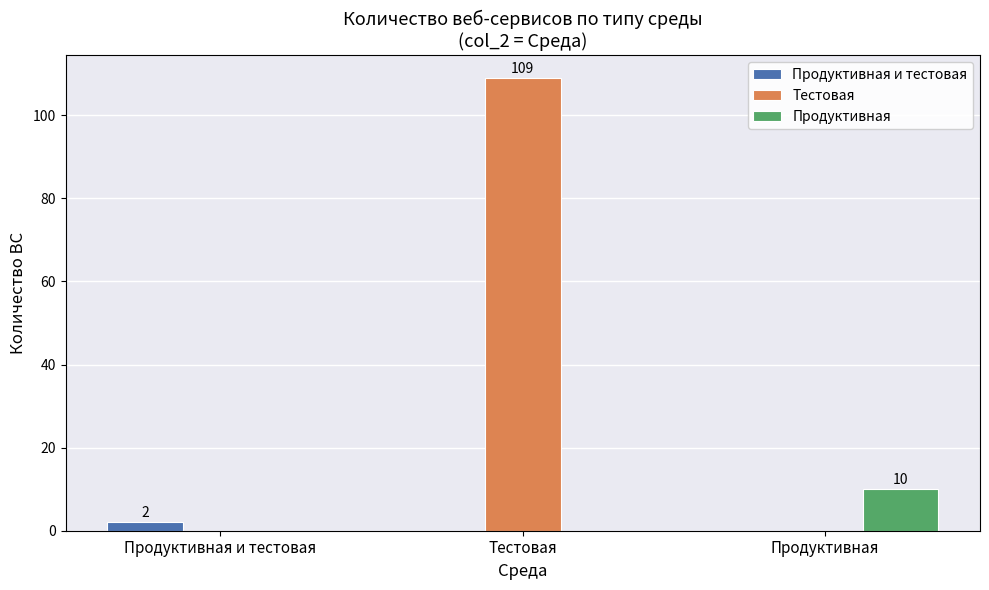

What is the total value across all series at Тестовая?

109